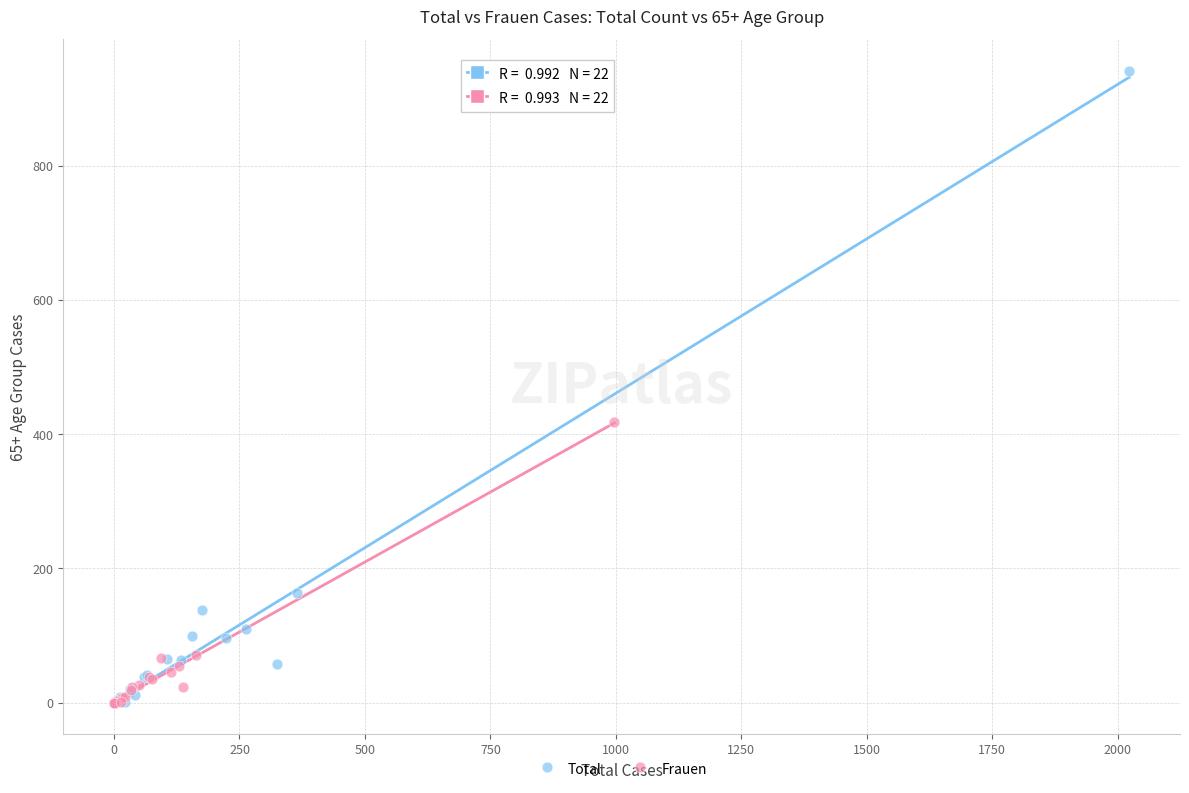

Which series has the largest Y range (max minus min)?

Total